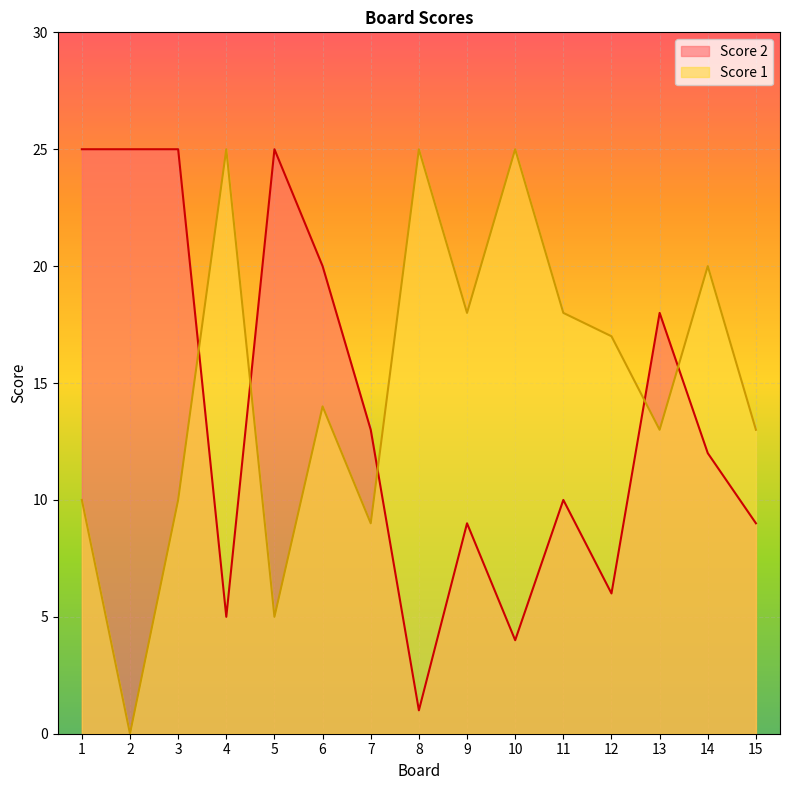

At which label is Score 1 closest to 12?

13